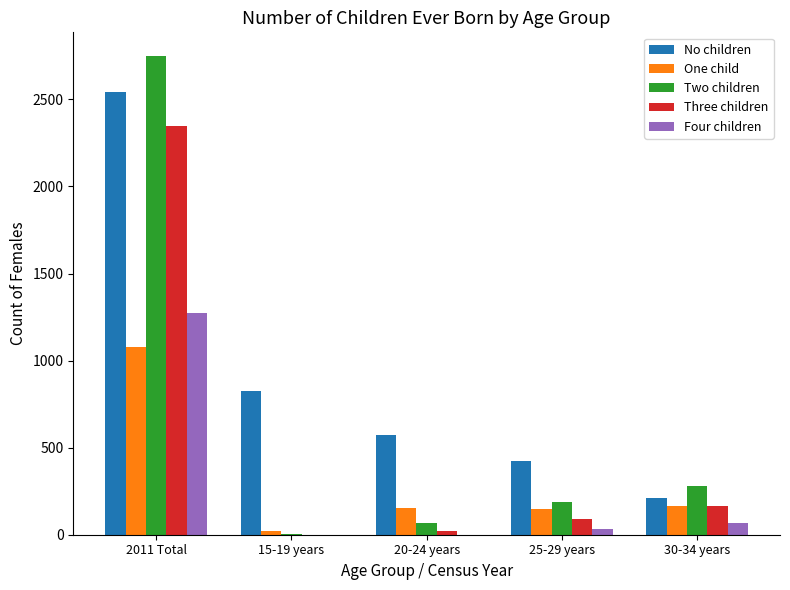

The value of Two children at 15-19 years is 6. True or false?

True